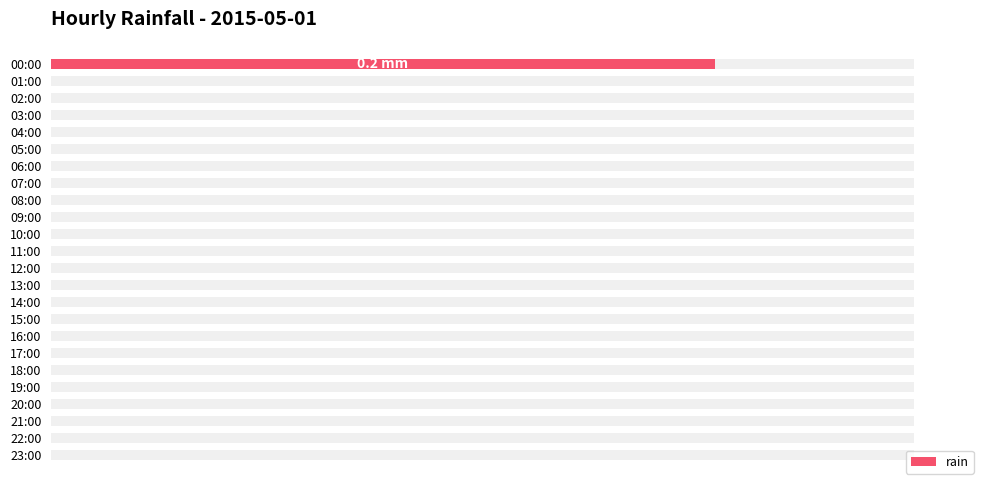

What position from the right is 18:00?

6